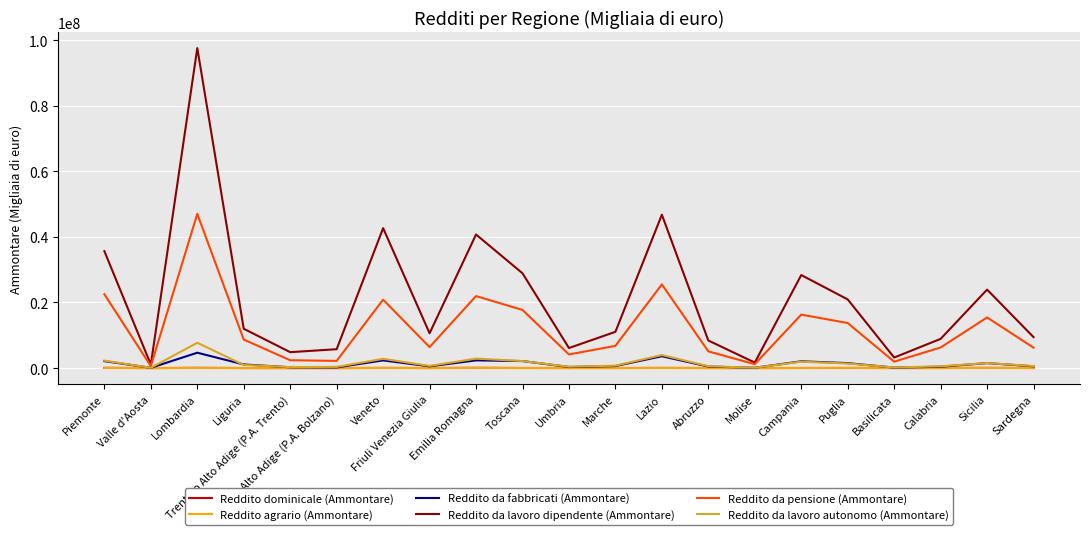

Which series has the largest total across all categories?

Reddito da lavoro dipendente (Ammontare)